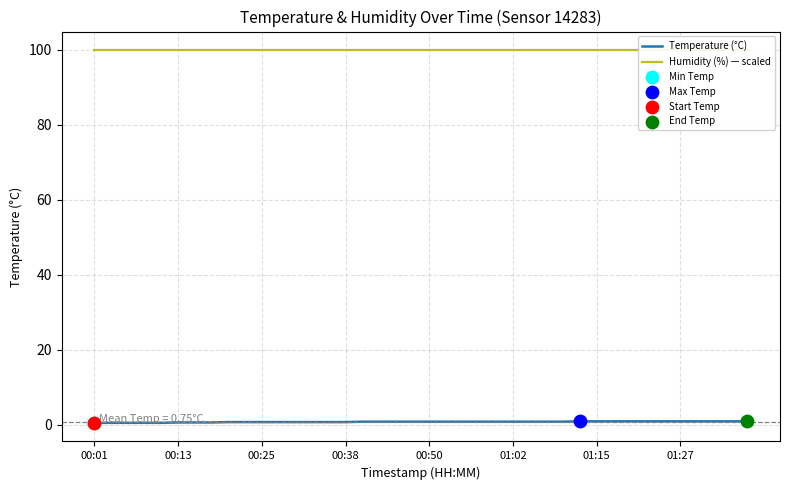

At how many categories does at least one series exceed 36?

40